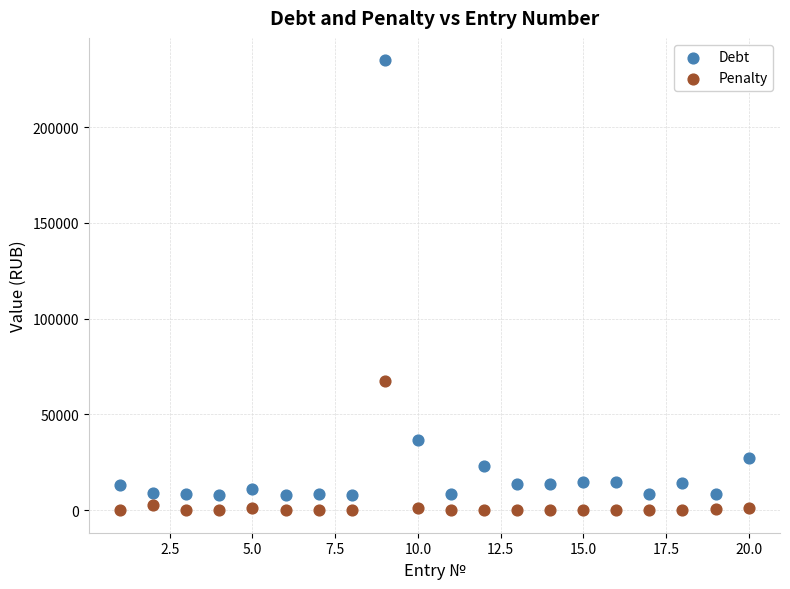

Which series contains the highest Y value?

Debt